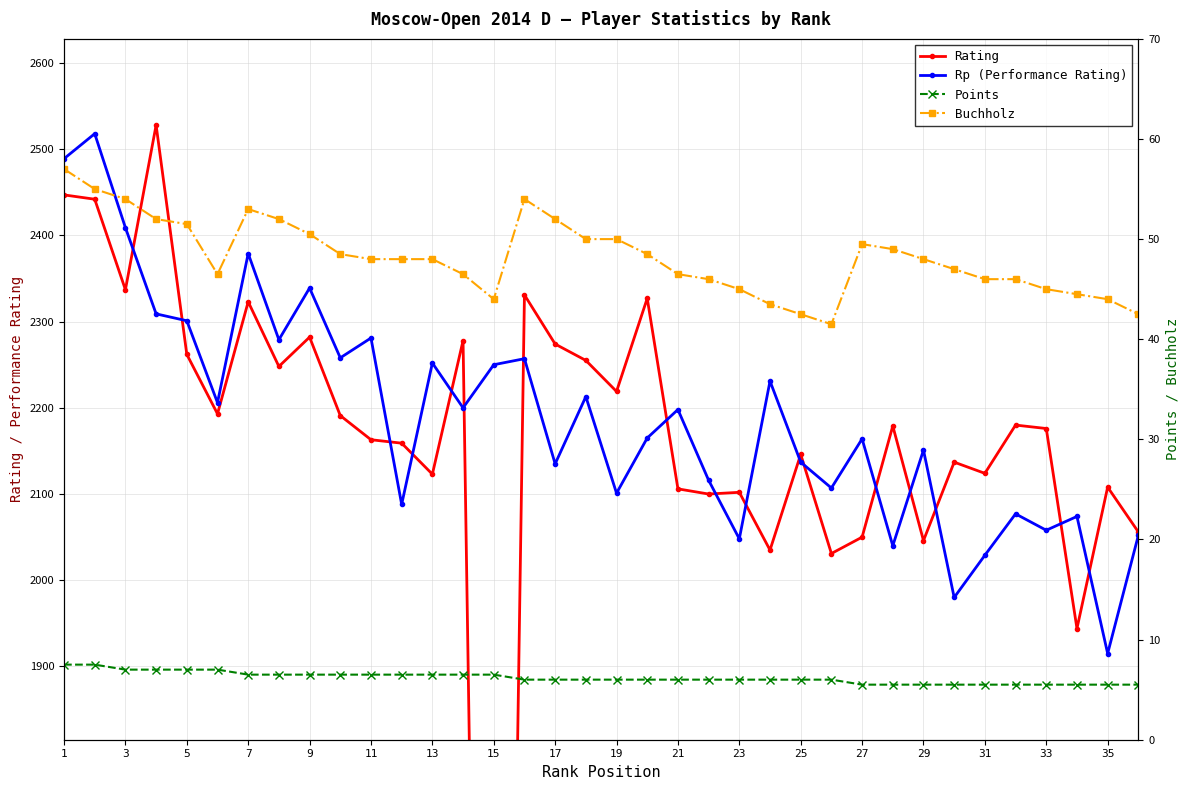

What is the value of the Rating point at the 5th from the left?

2262.0